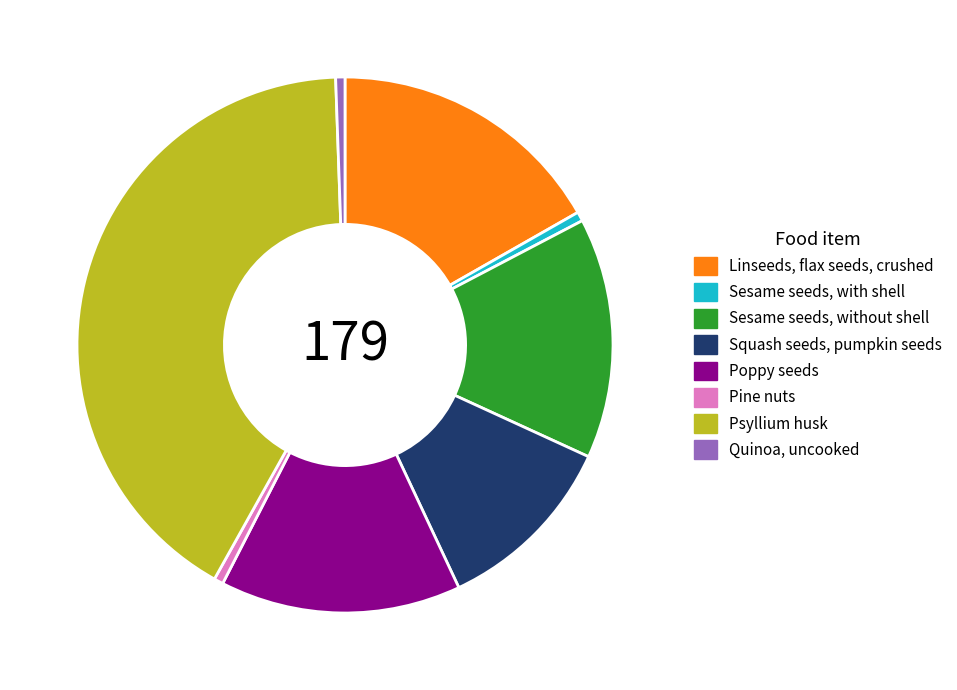

Combined, do Psyllium husk and Pine nuts account for over 50%?

No